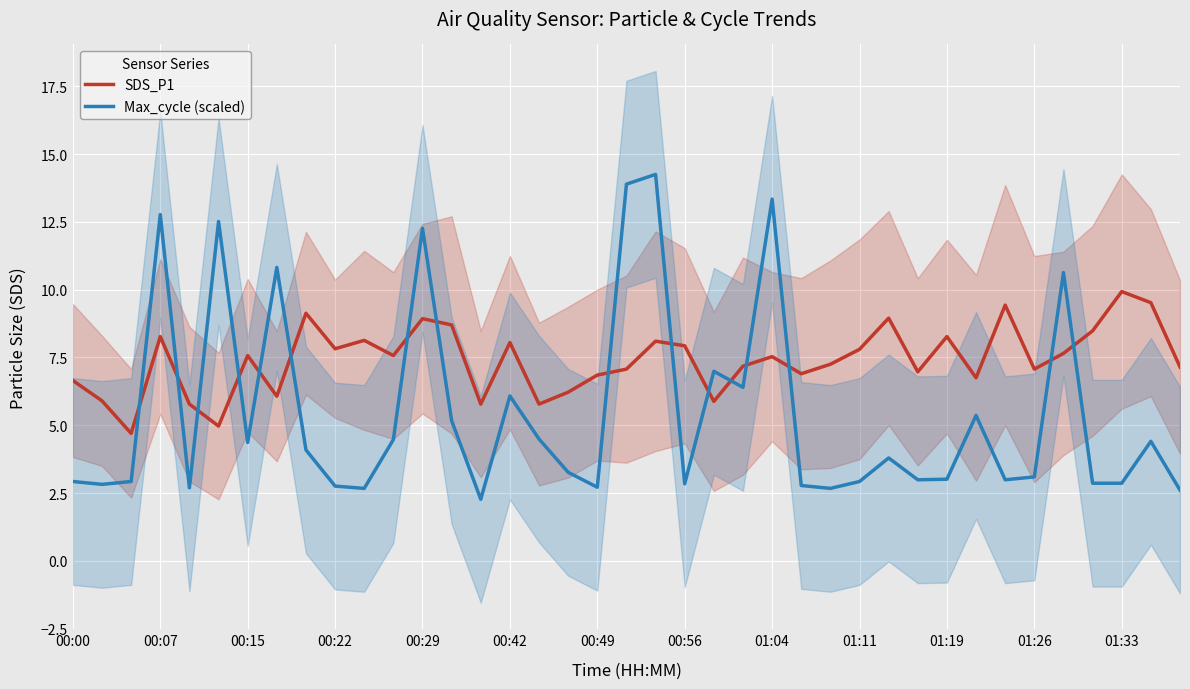

What are all the series names shown in the legend?

SDS_P1, Max_cycle (scaled)